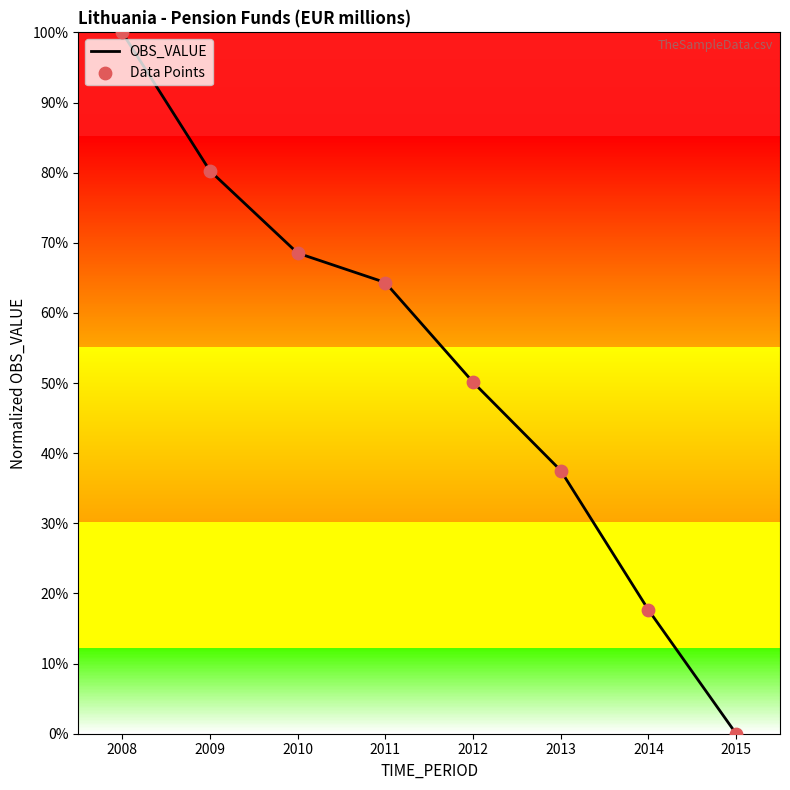

Between 2011 and 2008, which is larger?

2008